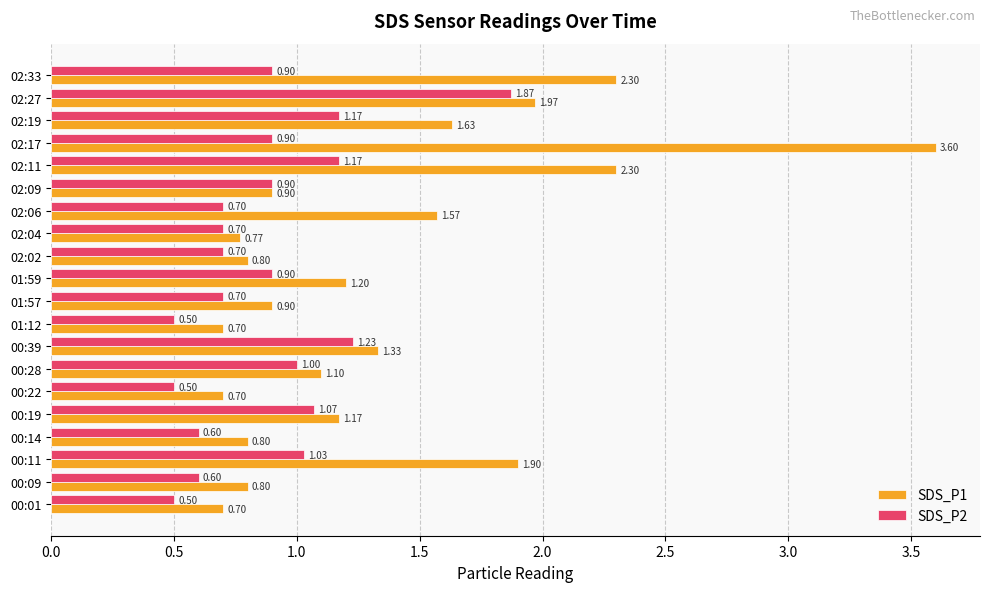

Is the value of SDS_P1 at 00:09 greater than the value of SDS_P2 at 02:06?

Yes